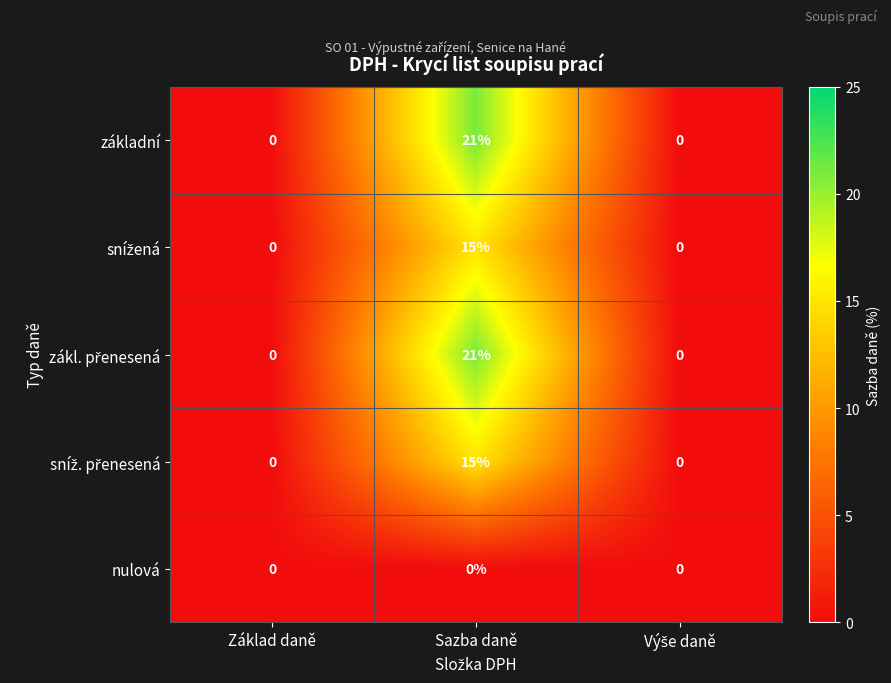

The nulová series shows 0 at Základ daně. True or false?

True